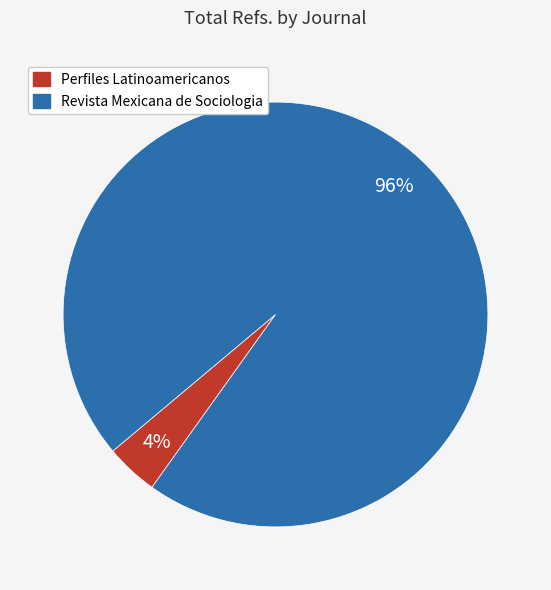

Is Perfiles Latinoamericanos the majority of the pie?

No